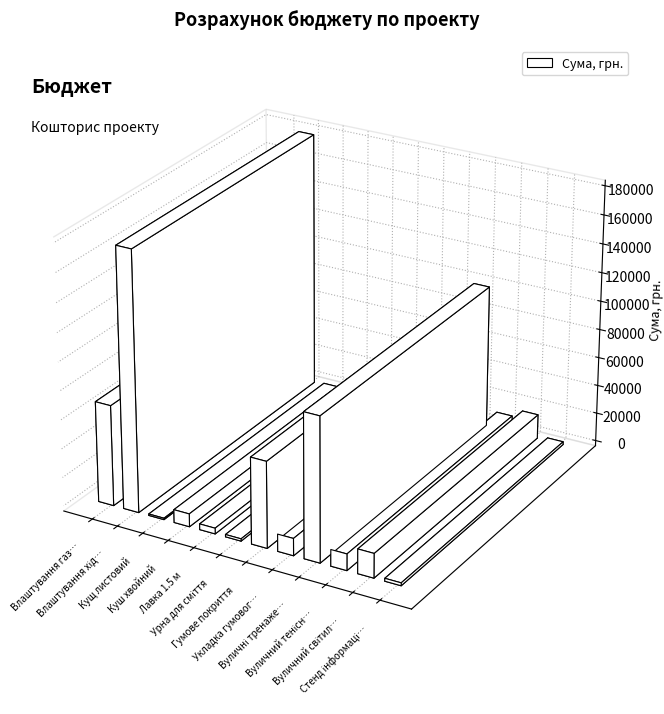

What is the difference between the maximum and second lowest values?

178400